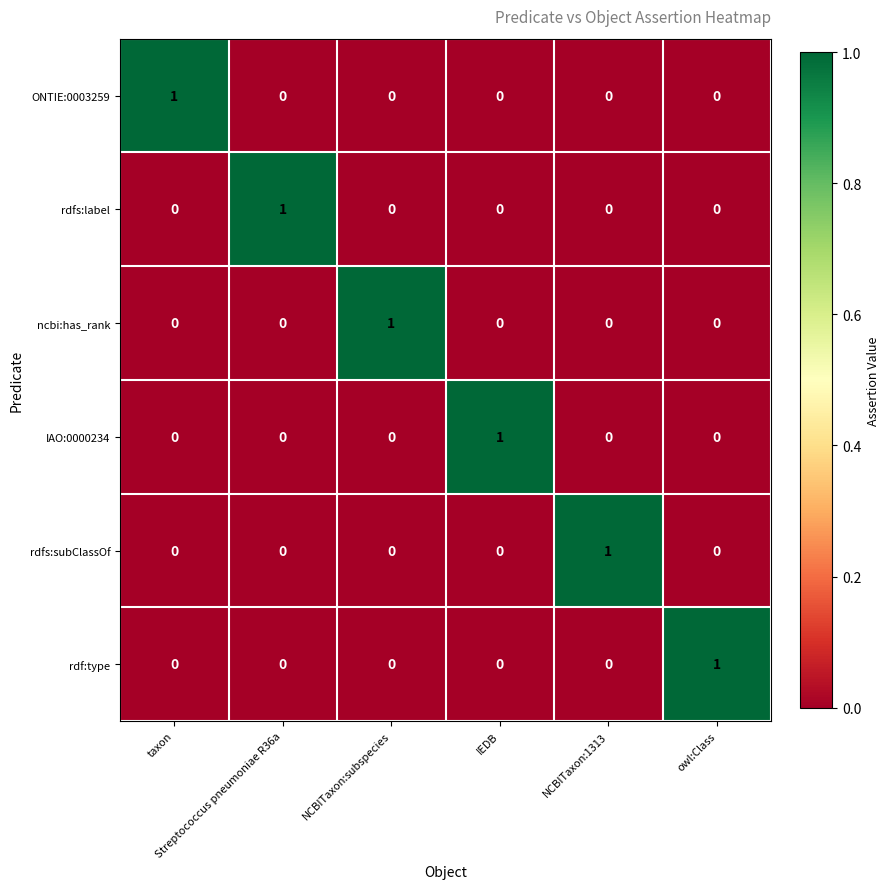

What is the difference between the highest and lowest values at owl:Class?

1